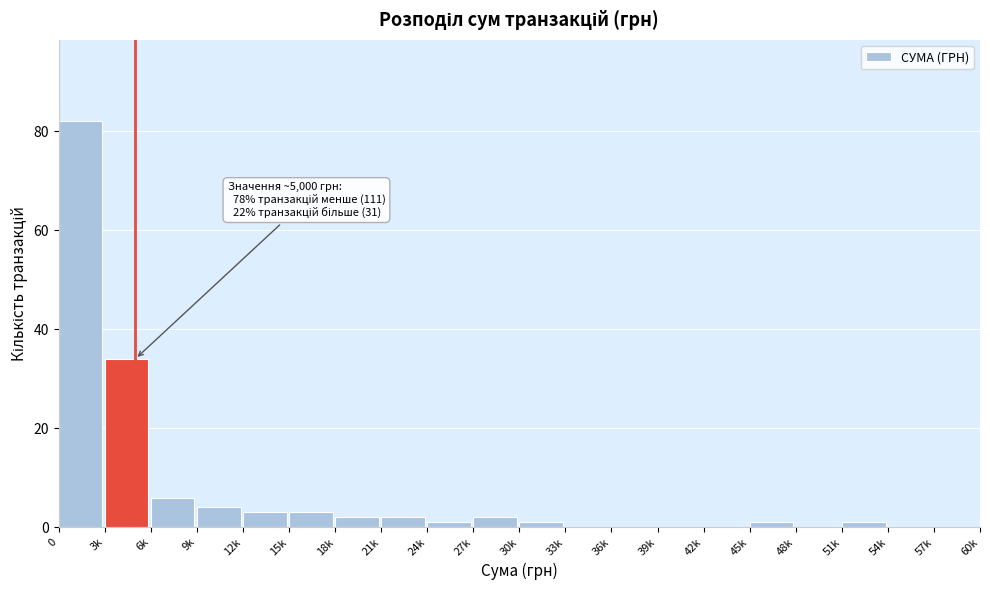

Reading left to right, what are all the values shown in this chart?

0=82	3k=34	6k=6	9k=4	12k=3	15k=3	18k=2	21k=2	24k=1	27k=2	30k=1	33k=0	36k=0	39k=0	42k=0	45k=1	48k=0	51k=1	54k=0	57k=0